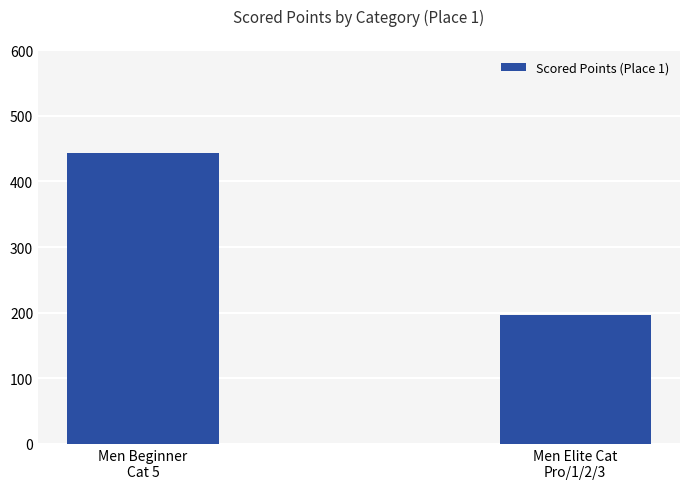

At which label does the data first exceed 443?

Men Beginner
Cat 5